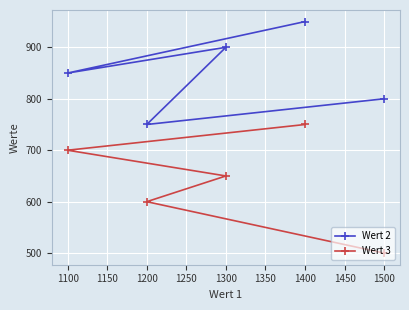

List the series in order of their peak value, highest first.

Wert 2, Wert 3